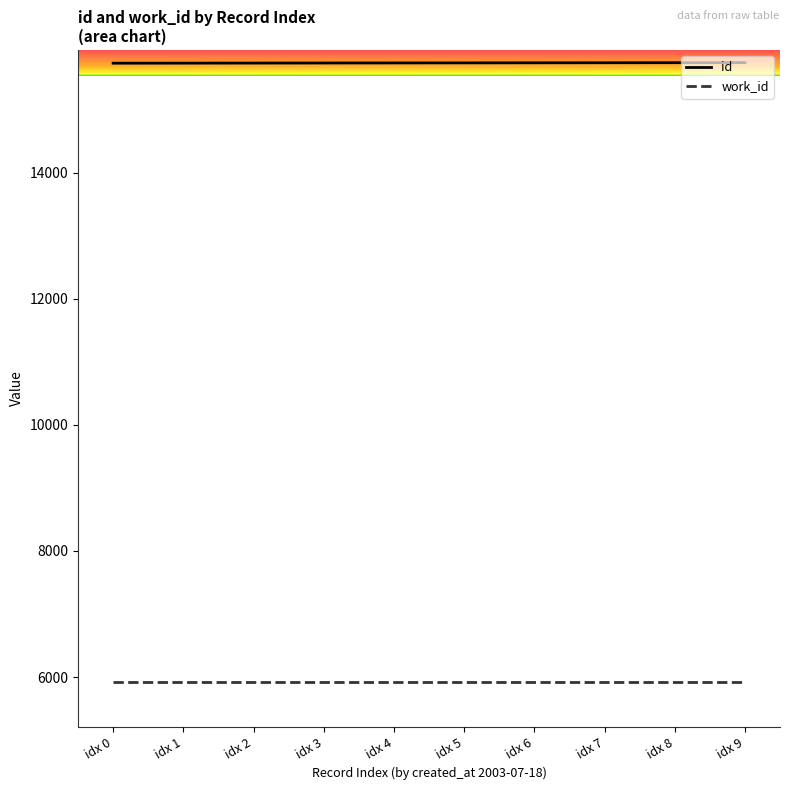

What is the sum of all work_id values?

59250